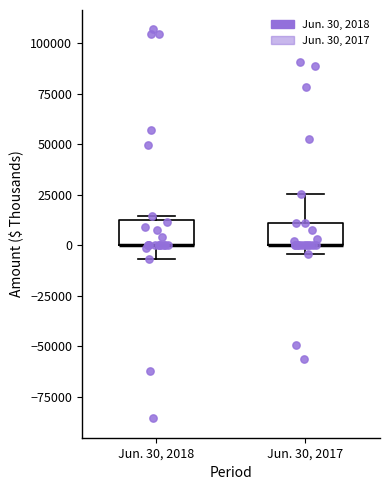

Reading left to right, read every box against the y-axis: the position of its median line, the range the box covers, and the ends of its whiskers. The values are not printed on the chart, so give them approximately, as read against the axis.

Jun. 30, 2018: median 0 (drawn on the box's lower edge), box 0 to 10000, whiskers -5000 to 15000
Jun. 30, 2017: median 0 (drawn on the box's lower edge), box 0 to 10000, whiskers -5000 to 25000